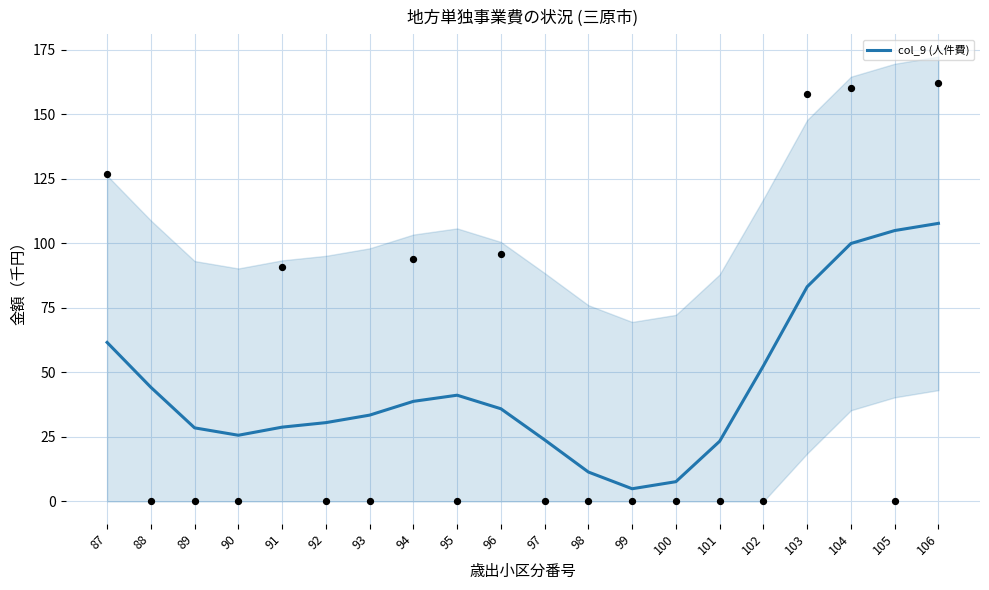

Which has a higher value, 103 or 101?

103